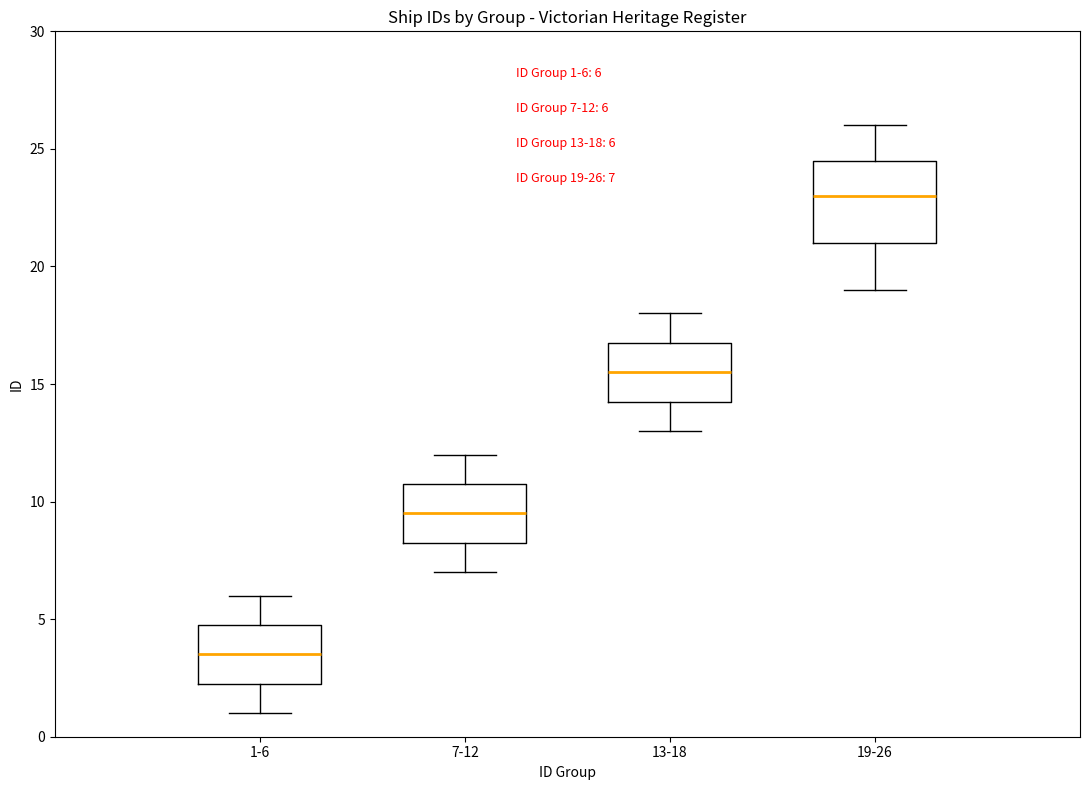

Comparing the boxes themselves (not the whiskers), which one is the tallest?

19-26